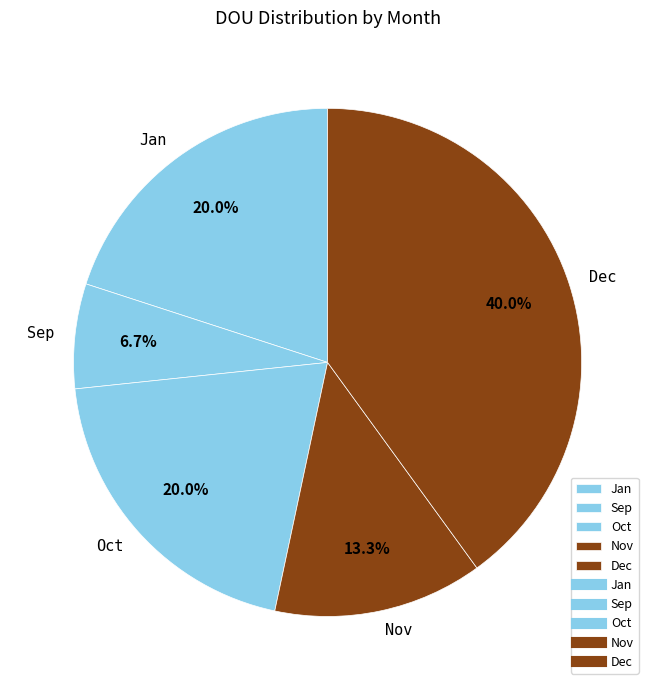

Which slice is the smallest?

Sep